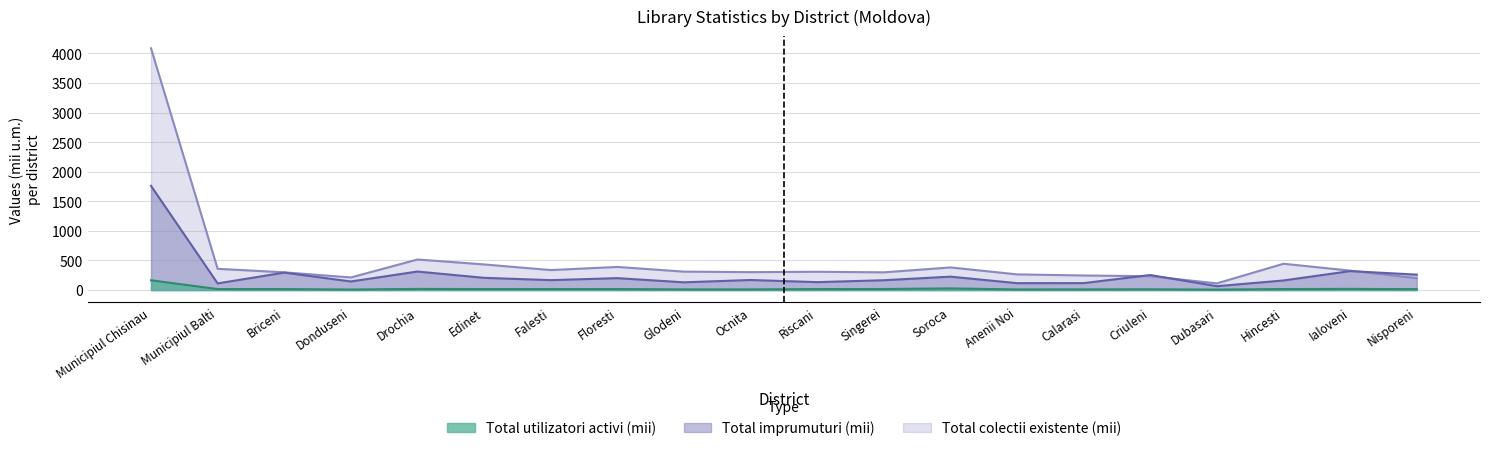

List the labels in order of Total utilizatori activi value, smallest first.

Dubasari, Donduseni, Anenii Noi, Ocnita, Calarasi, Glodeni, Criuleni, Nisporeni, Riscani, Briceni, Hincesti, Floresti, Falesti, Municipiul Balti, Edinet, Singerei, Drochia, Ialoveni, Soroca, Municipiul Chisinau